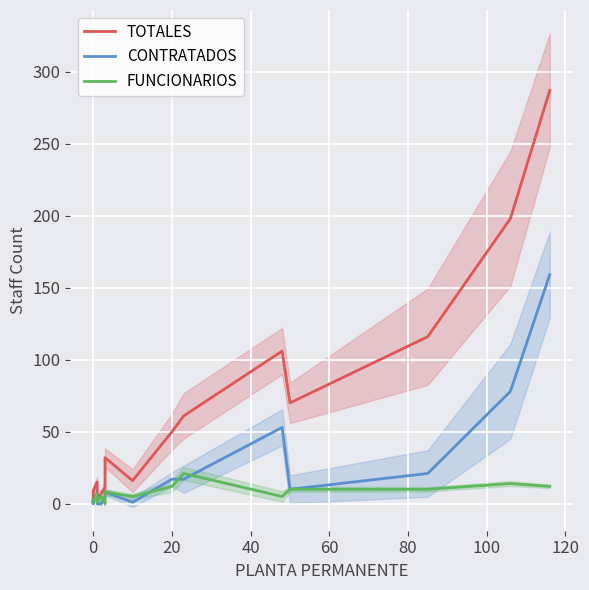

The FUNCIONARIOS series shows 3 at 15. True or false?

False